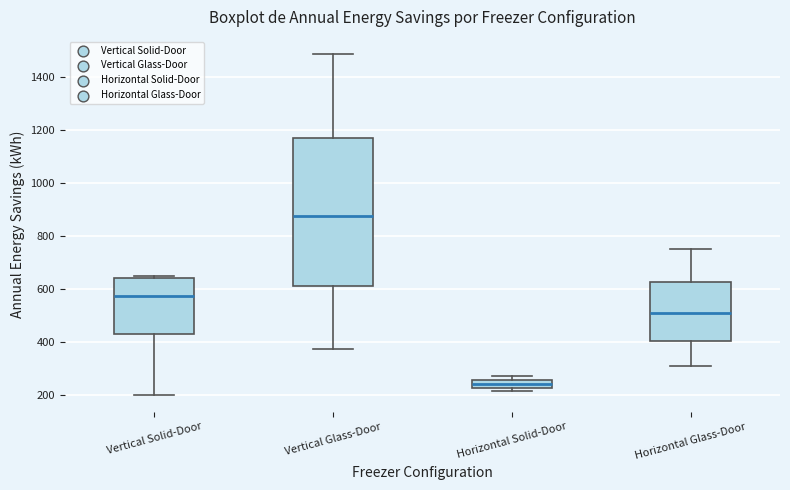

Which box has the highest median line?

Vertical Glass-Door